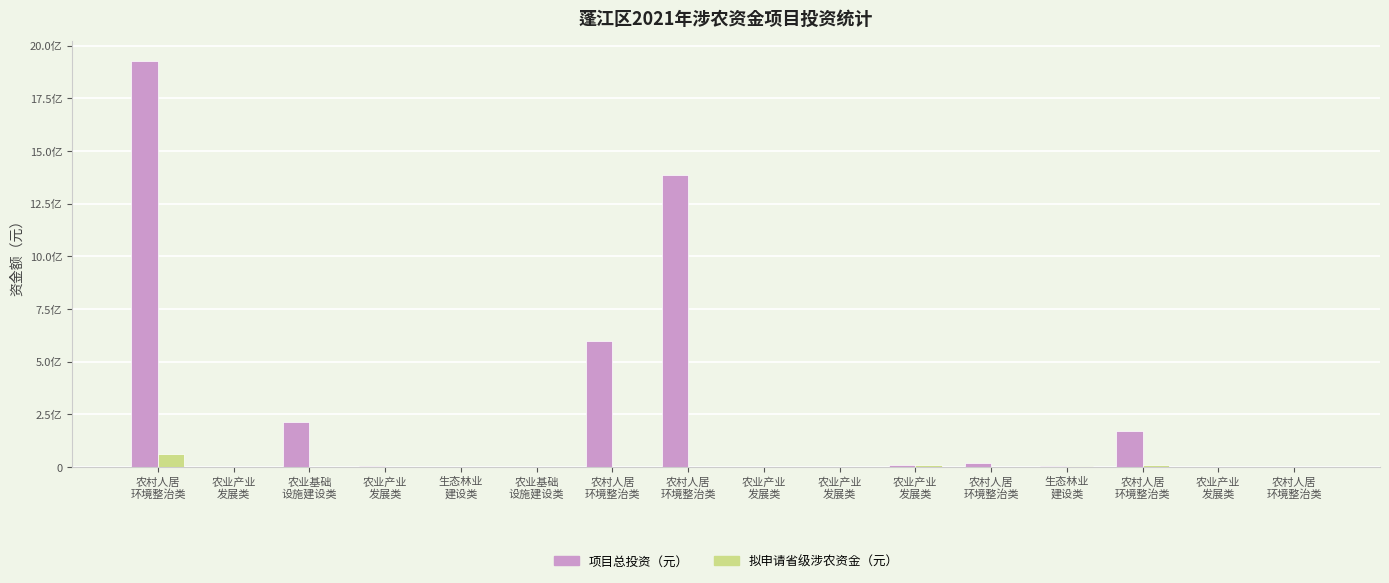

True or false: 拟申请省级涉农资金（元） has a value of 1586187 at 农村人居
环境整治类.

False